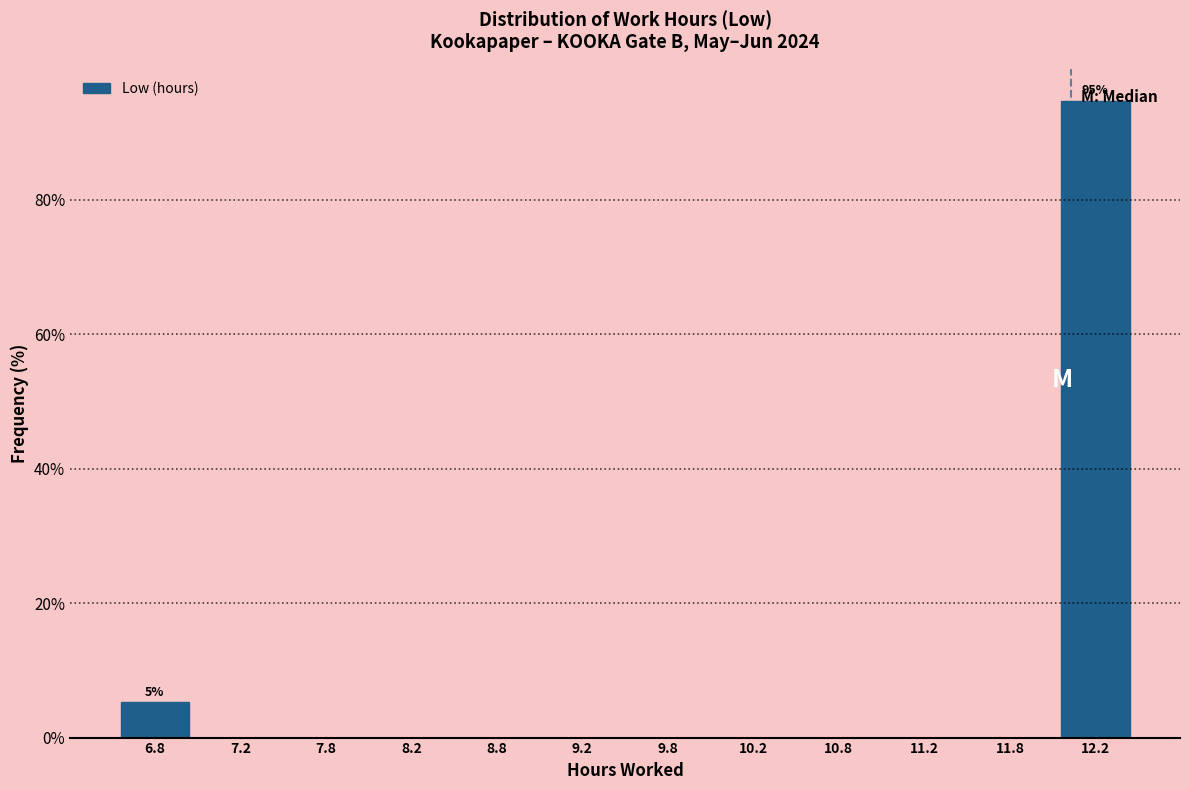

Over which range of the x-axis is the bar tallest?

12.0 to 12.5